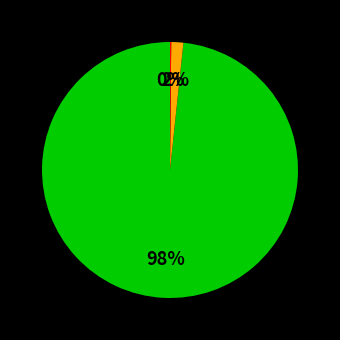

Does any single category account for the majority?

Yes